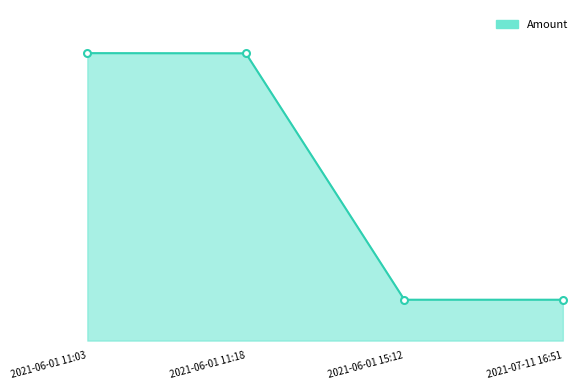

What is the difference between the values at 2021-06-01 11:18 and 2021-07-11 16:51?

1543.2